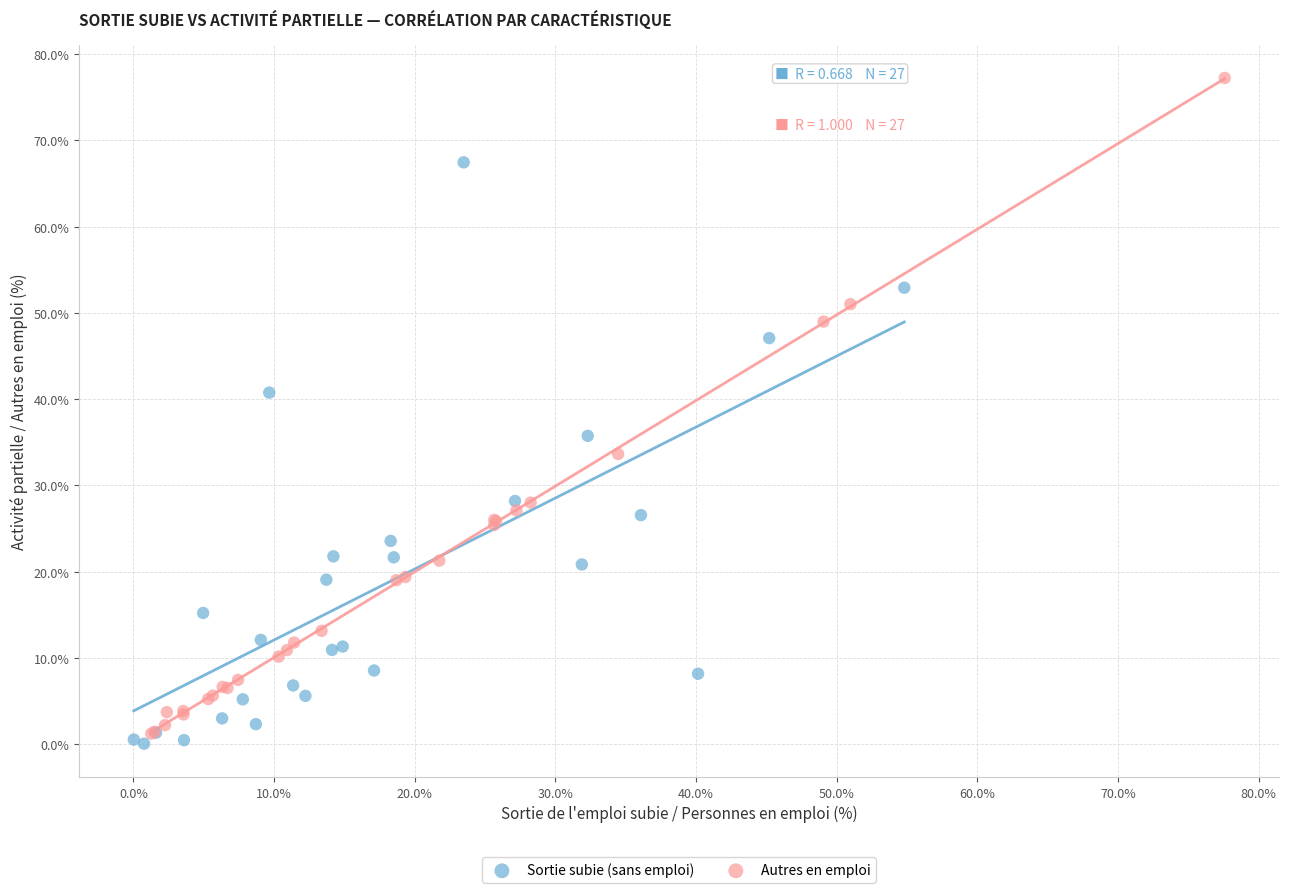

Which series has the largest Y range (max minus min)?

Autres en emploi